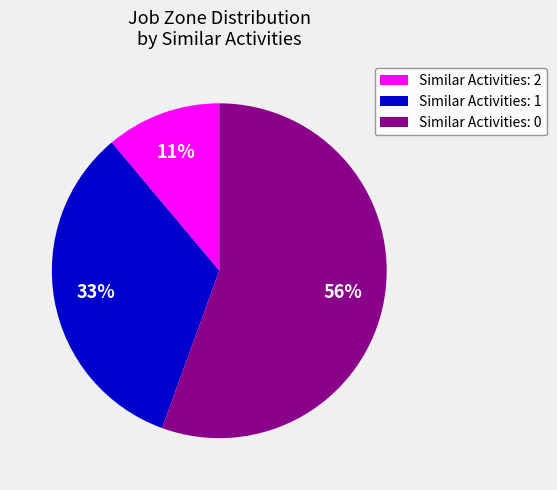

Which has a higher value, Similar Activities: 0 or Similar Activities: 1?

Similar Activities: 0